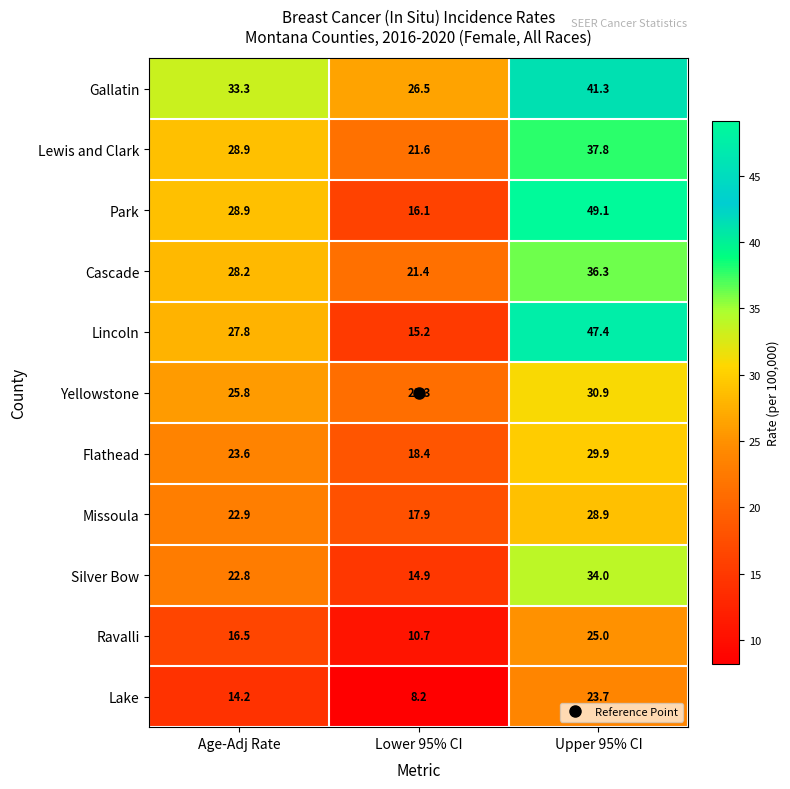

The Ravalli series shows 10.7 at Lower 95% CI. True or false?

True